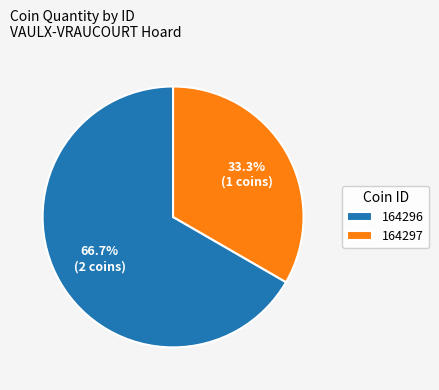

To the nearest percent, what percentage of the pie is 164297?

33%